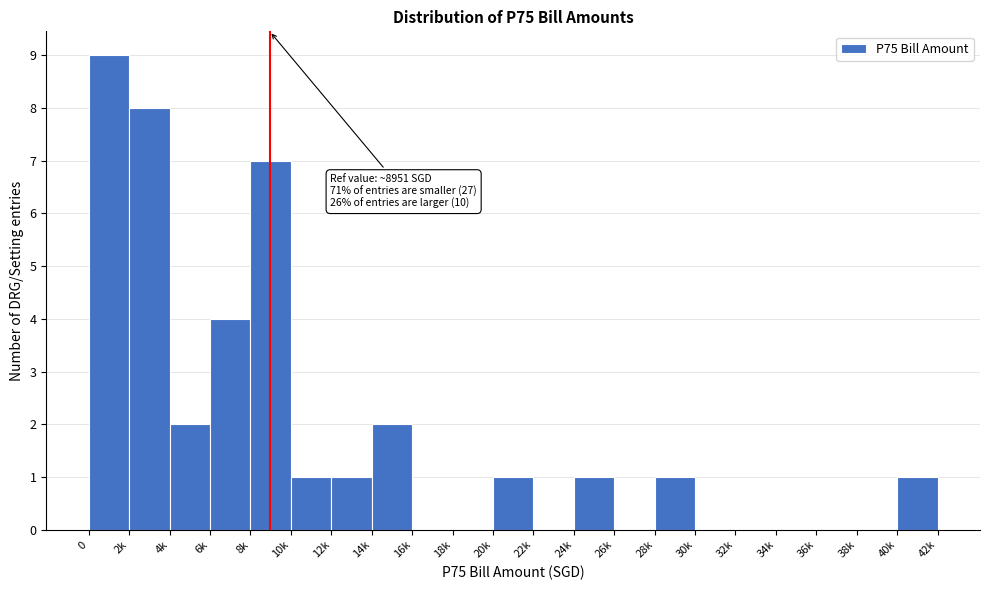

Reading right to left, extract all data points from this chart.

40k=1	38k=0	36k=0	34k=0	32k=0	30k=0	28k=1	26k=0	24k=1	22k=0	20k=1	18k=0	16k=0	14k=2	12k=1	10k=1	8k=7	6k=4	4k=2	2k=8	0=9